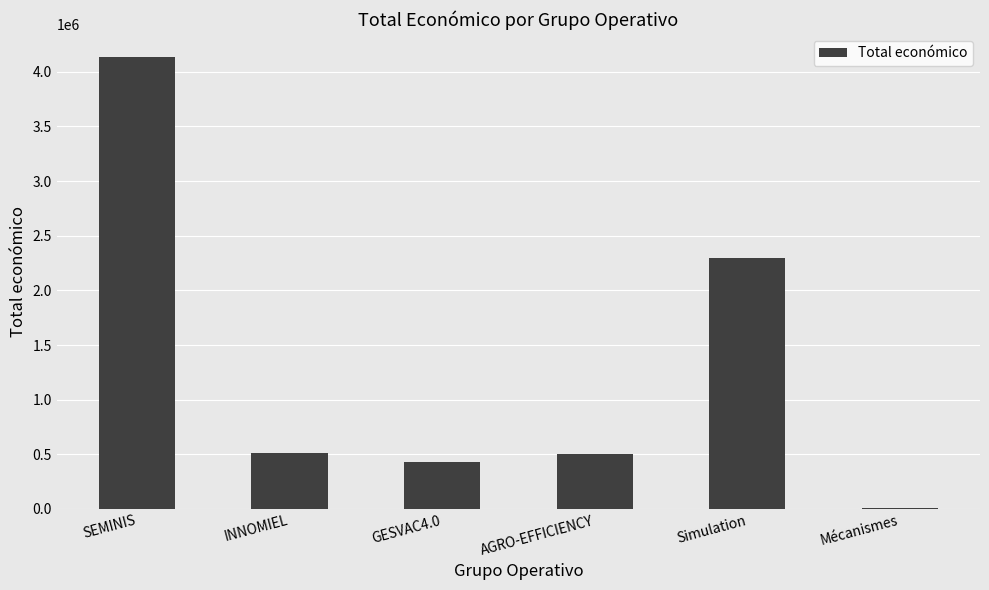

At which label is the value closest to 2071896?

Simulation